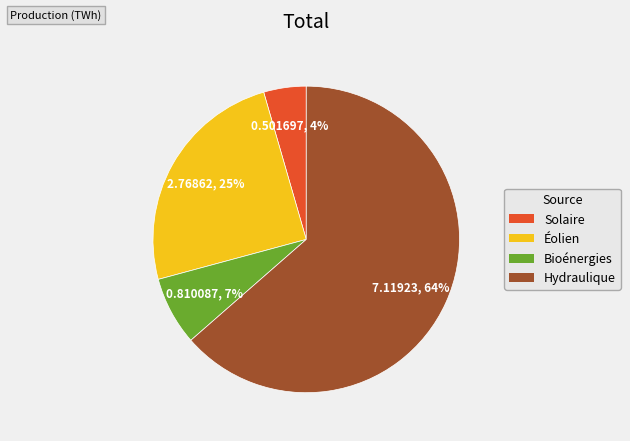

Is the sum of Bioénergies and Éolien greater than half?

No